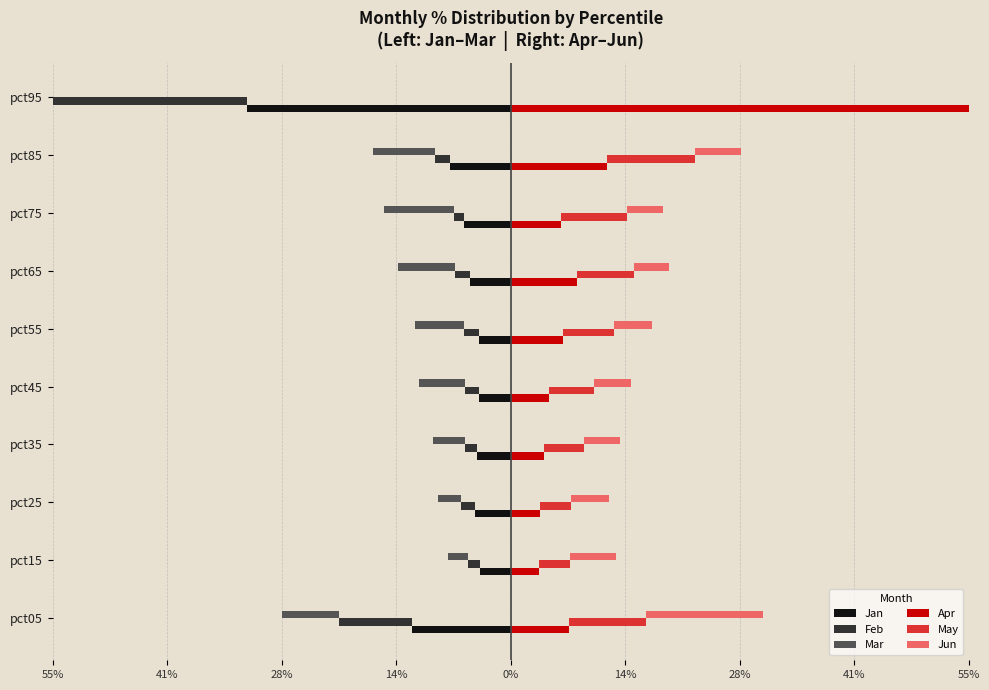

How many bars are there in each group?

6